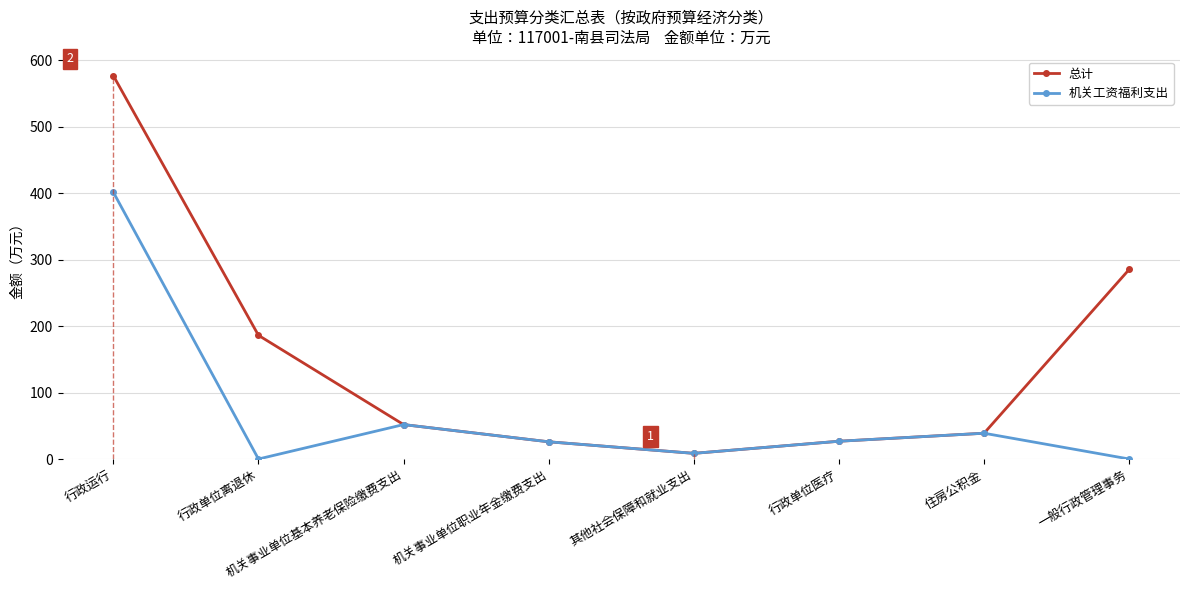

At how many categories does at least one series exceed 41?

4